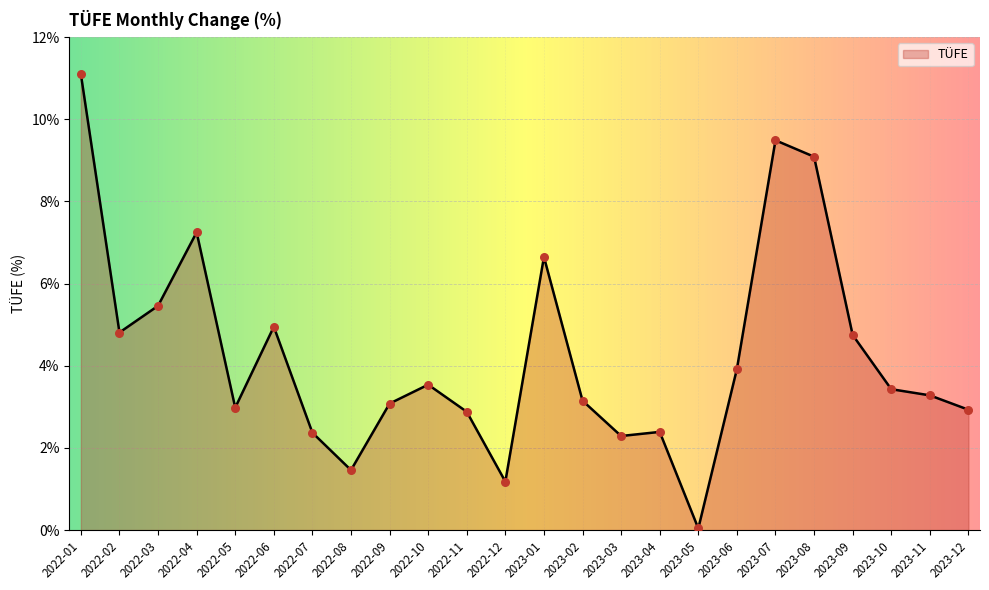

What is the change in value from 2023-02 to 2023-04?

-0.8